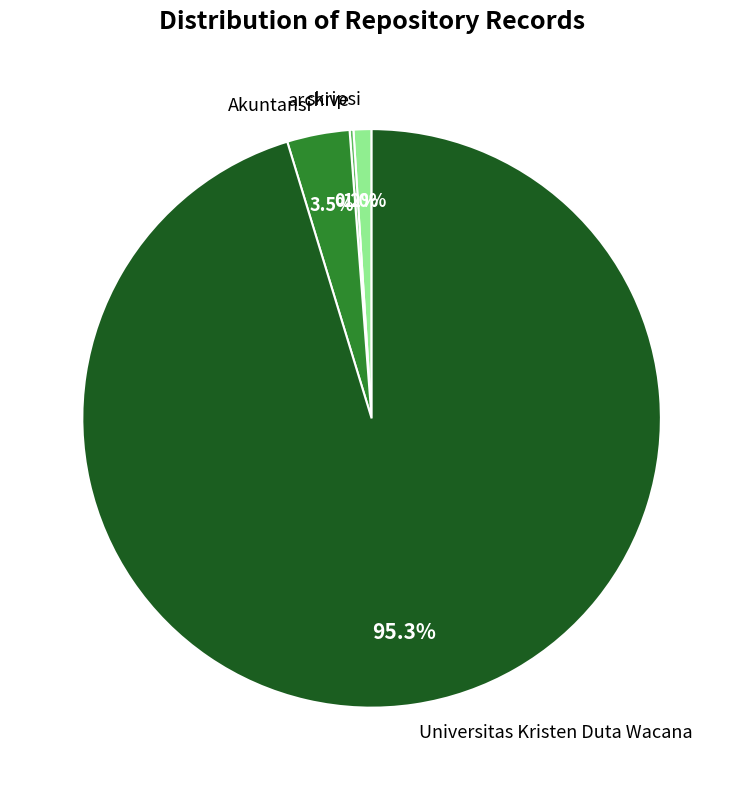

What percentage is NOT represented by Universitas Kristen Duta Wacana?

4.7%